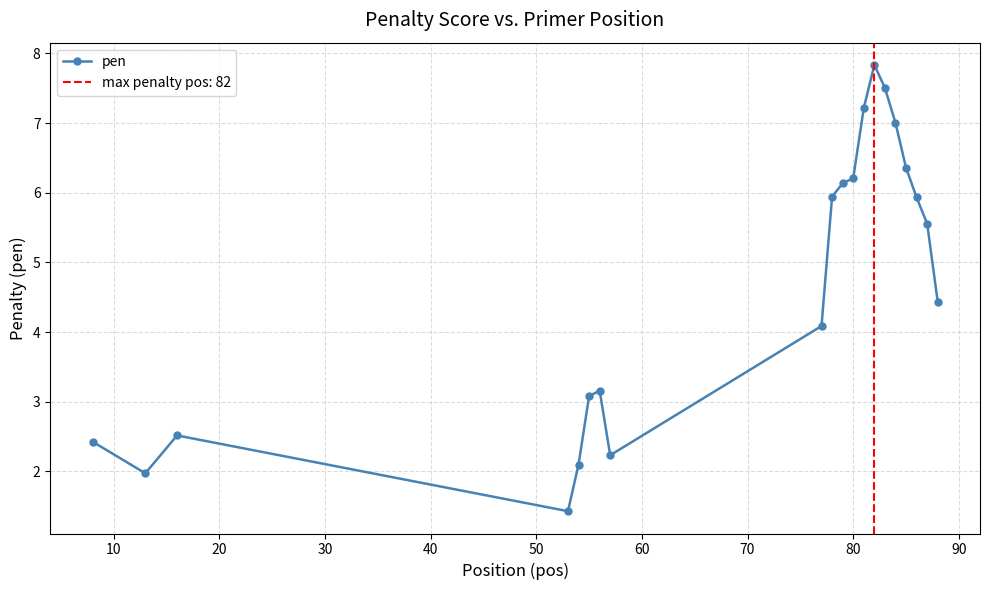

How many interior local valleys (lower than both neighbors) does the data have?

3